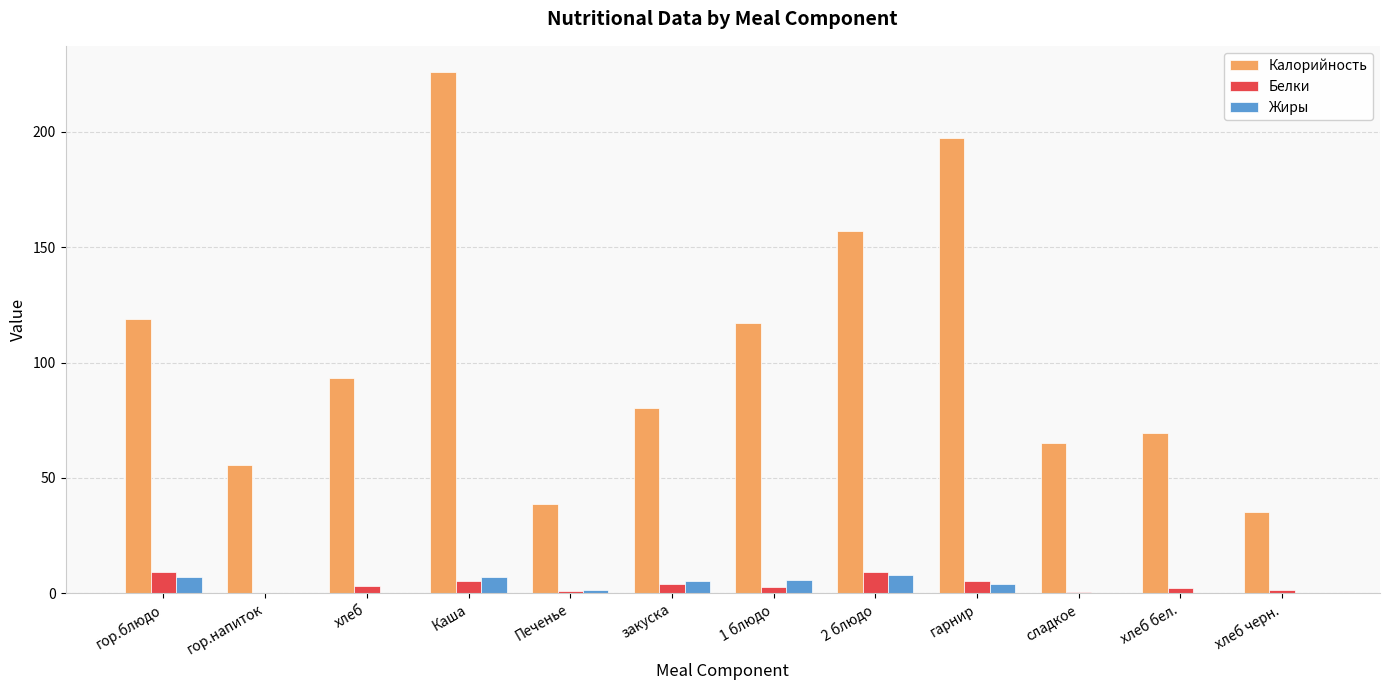

How many data points in Калорийность are above 93?

6